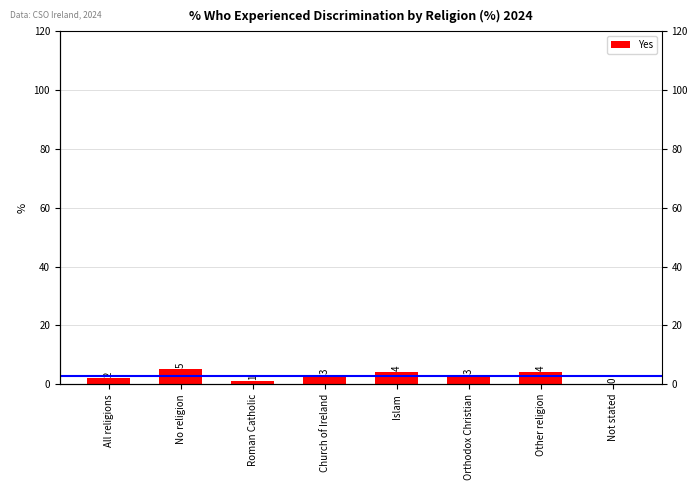

Reading right to left, extract all data points from this chart.

0	4	3	4	3	1	5	2